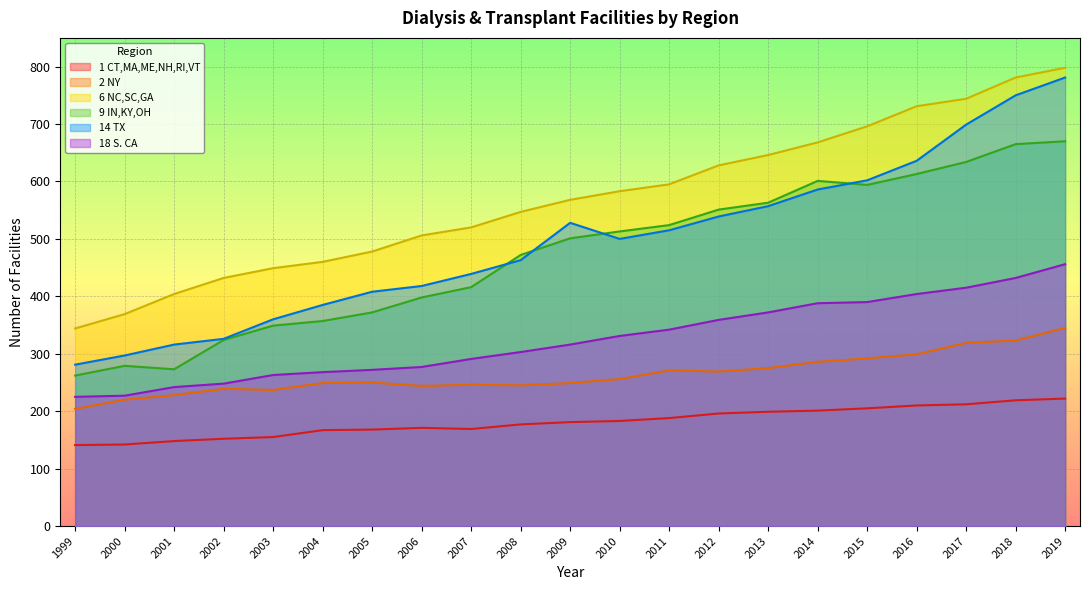

List the labels in order of 6 NC,SC,GA value, smallest first.

1999, 2000, 2001, 2002, 2003, 2004, 2005, 2006, 2007, 2008, 2009, 2010, 2011, 2012, 2013, 2014, 2015, 2016, 2017, 2018, 2019